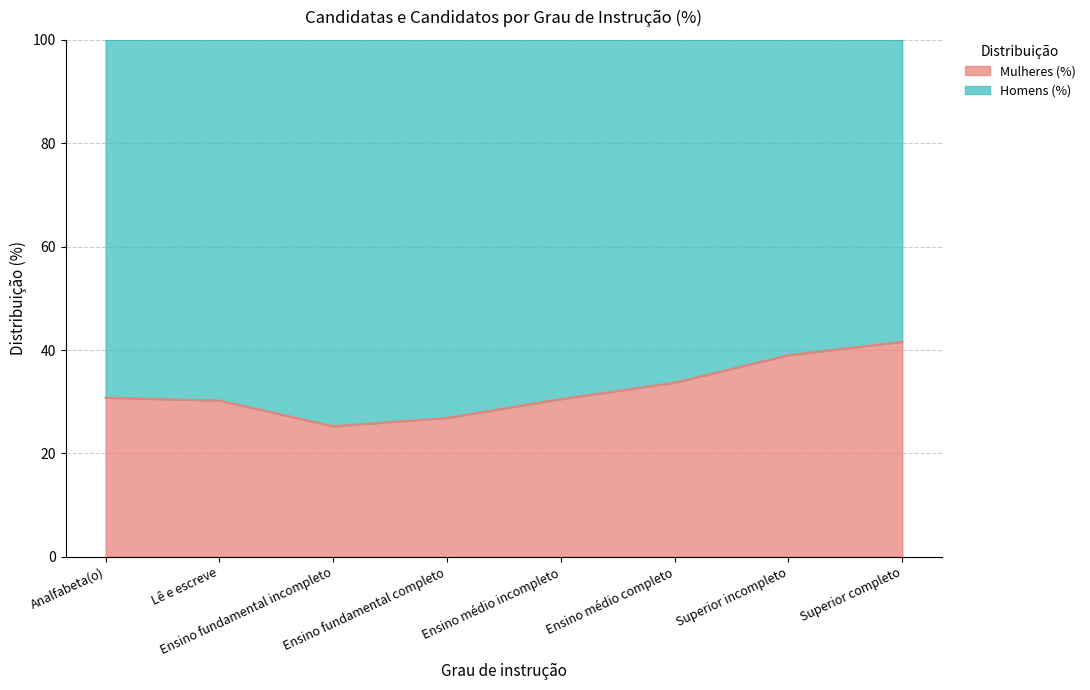

What is the minimum value shown in the chart?

25.3